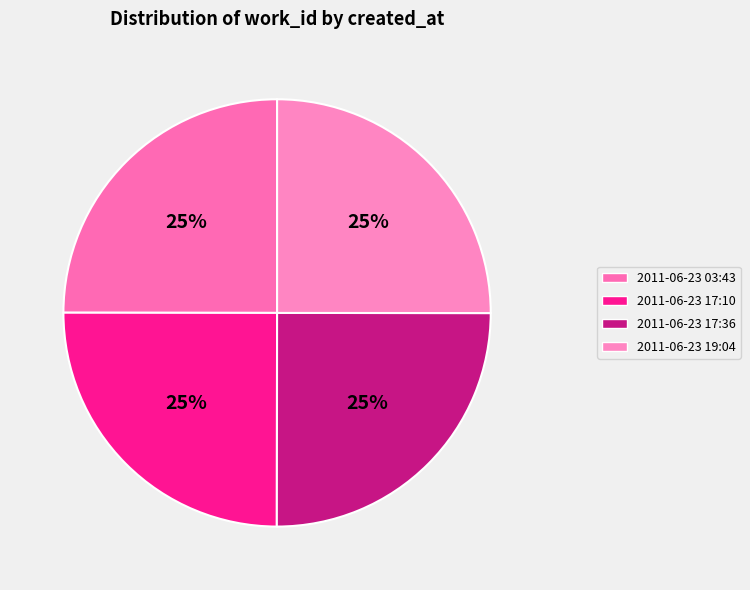

What percentage is NOT represented by 2011-06-23 17:10?

75.0%